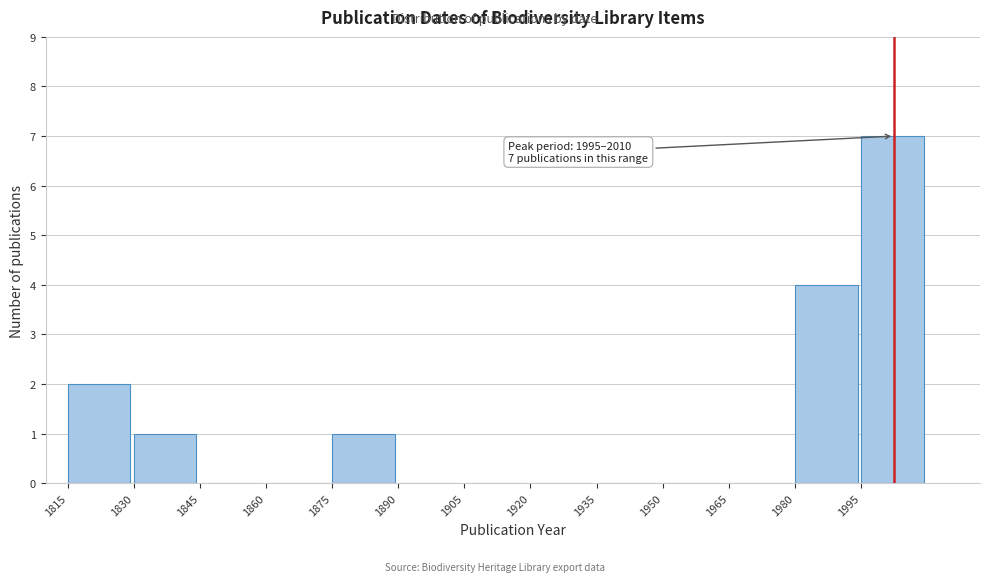

Over which range of the x-axis is the bar tallest?

1995 to 2010